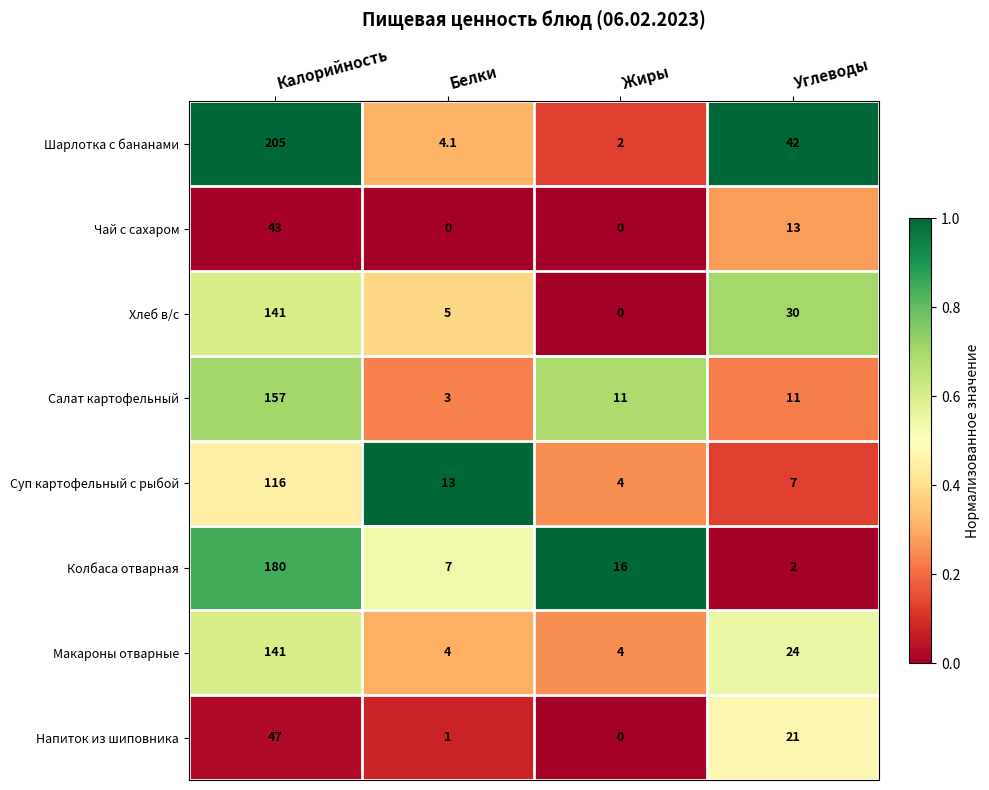

True or false: Суп картофельный с рыбой has a value of 2.3 at Жиры.

False